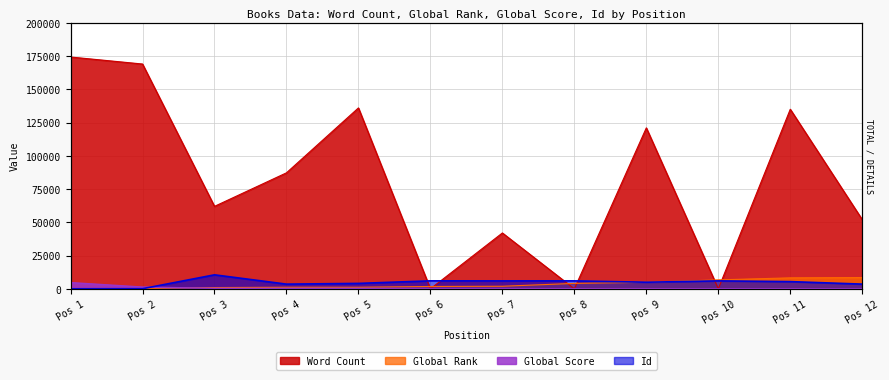

At which label is Id closest to 5269?

Pos 11